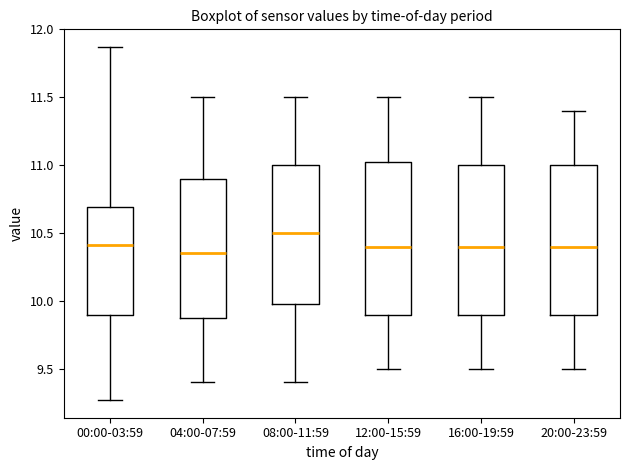

Where is the lower edge of the box for 00:00-03:59 on the y-axis? The values are not printed on the chart, so give them approximately, as read against the axis.

9.90